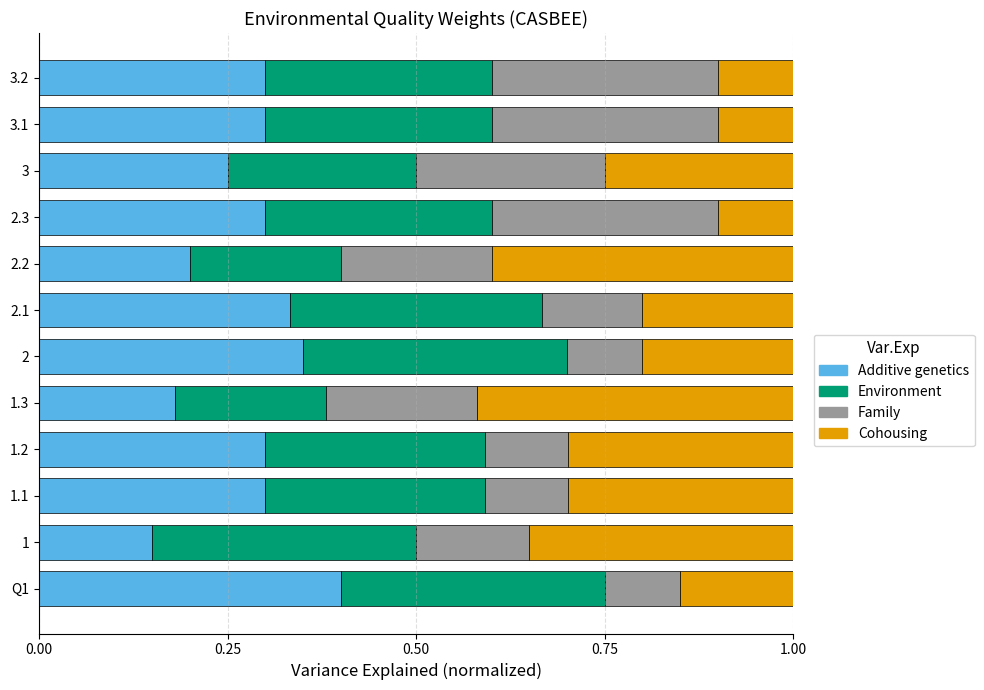

What is the total value across all series at 1.1?

1.0